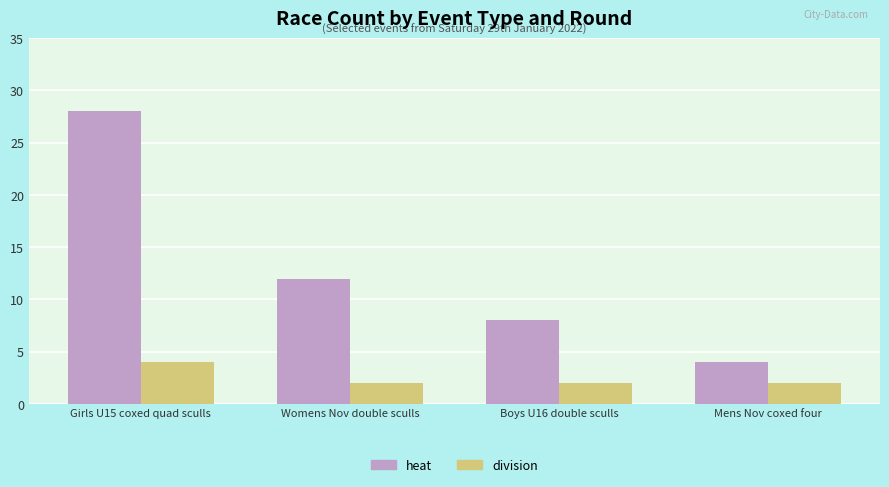

How many distinct data groups are displayed?

2